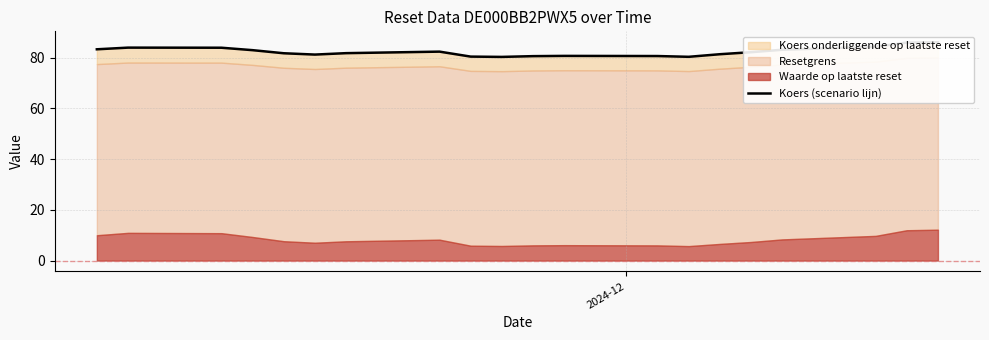

How many values are below 82?

10